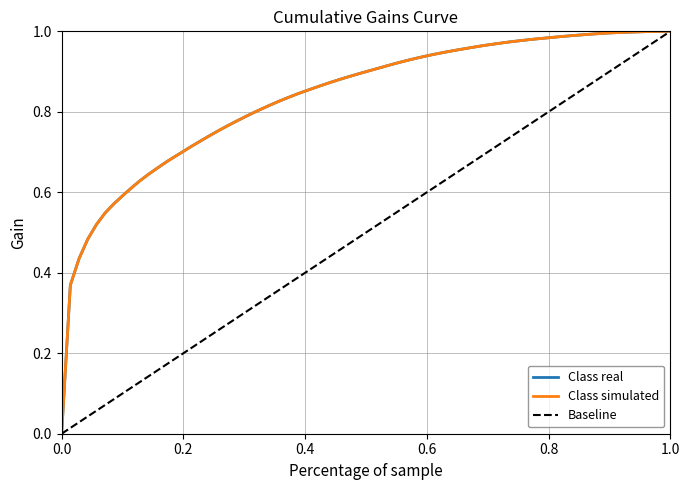

Is the value of Baseline at 11 greater than the value of Class simulated at 17?

No